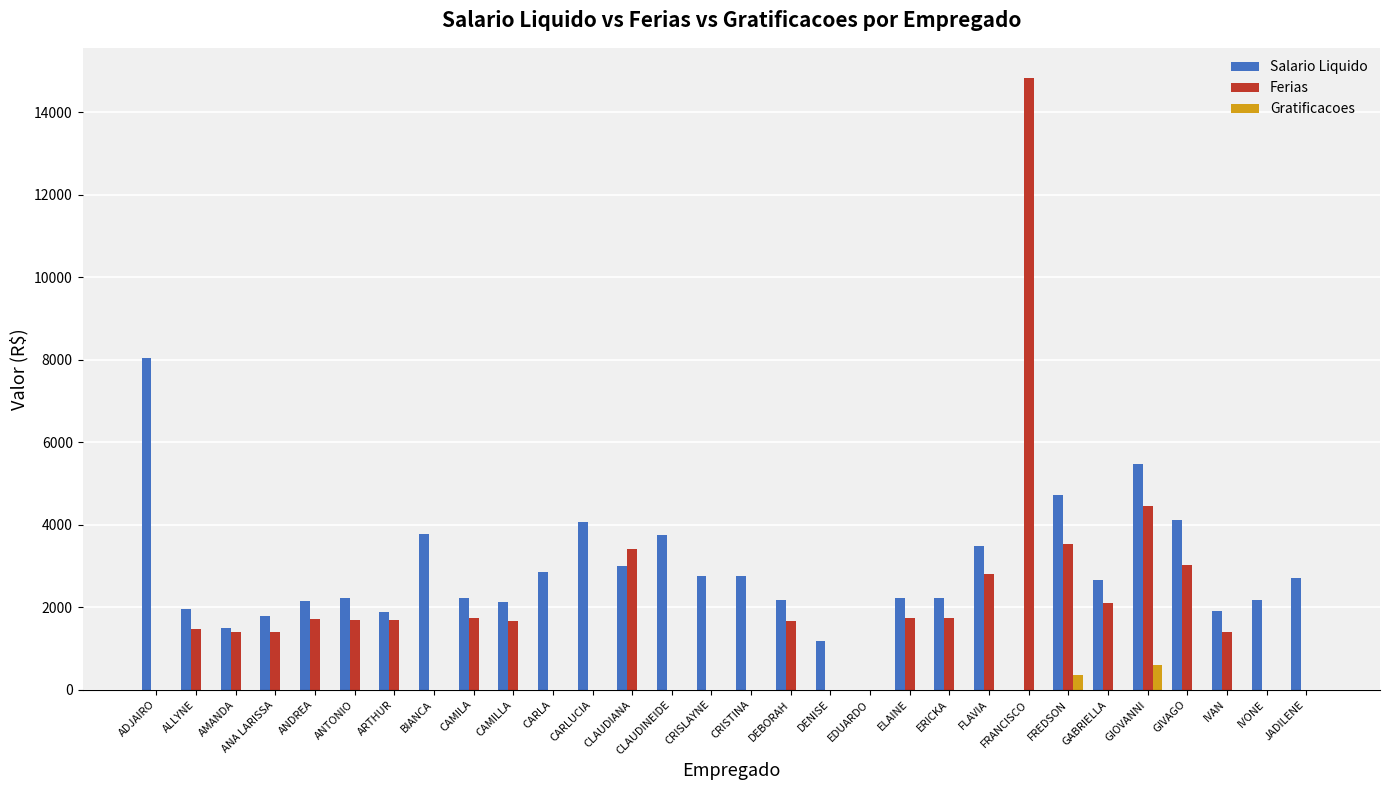

Which series has the largest total across all categories?

Salario Liquido